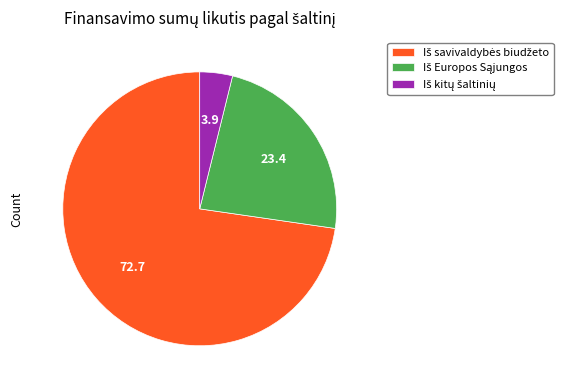

Does any single category account for the majority?

Yes